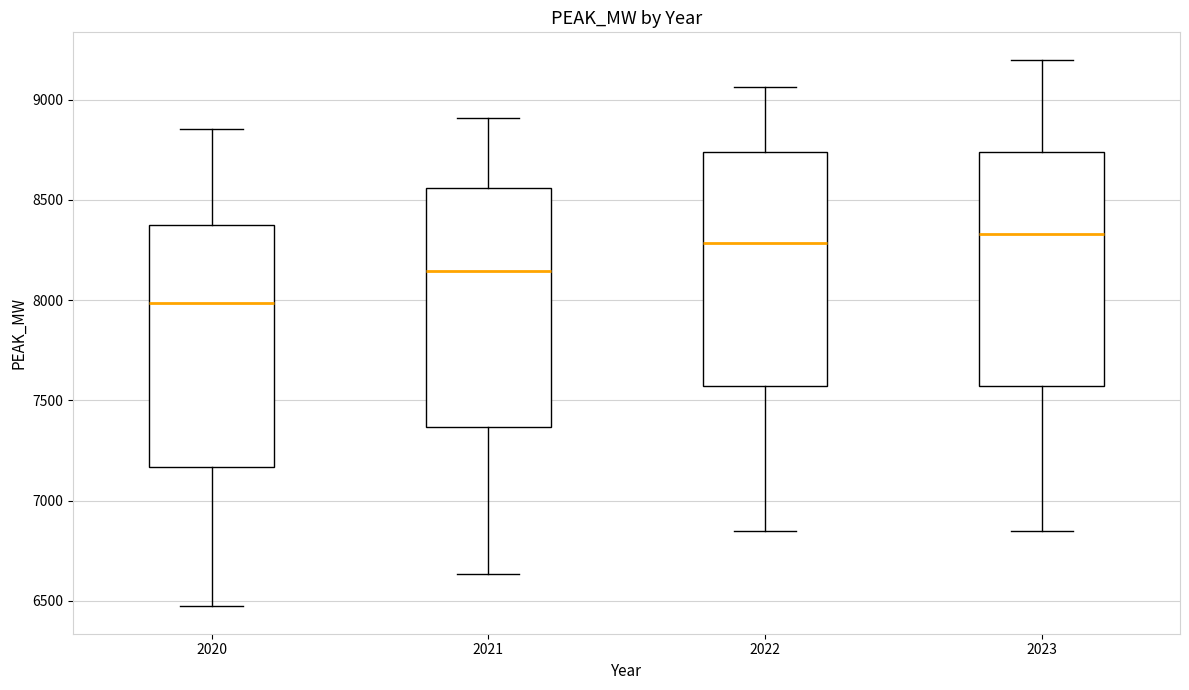

Which box has the lowest median line?

2020